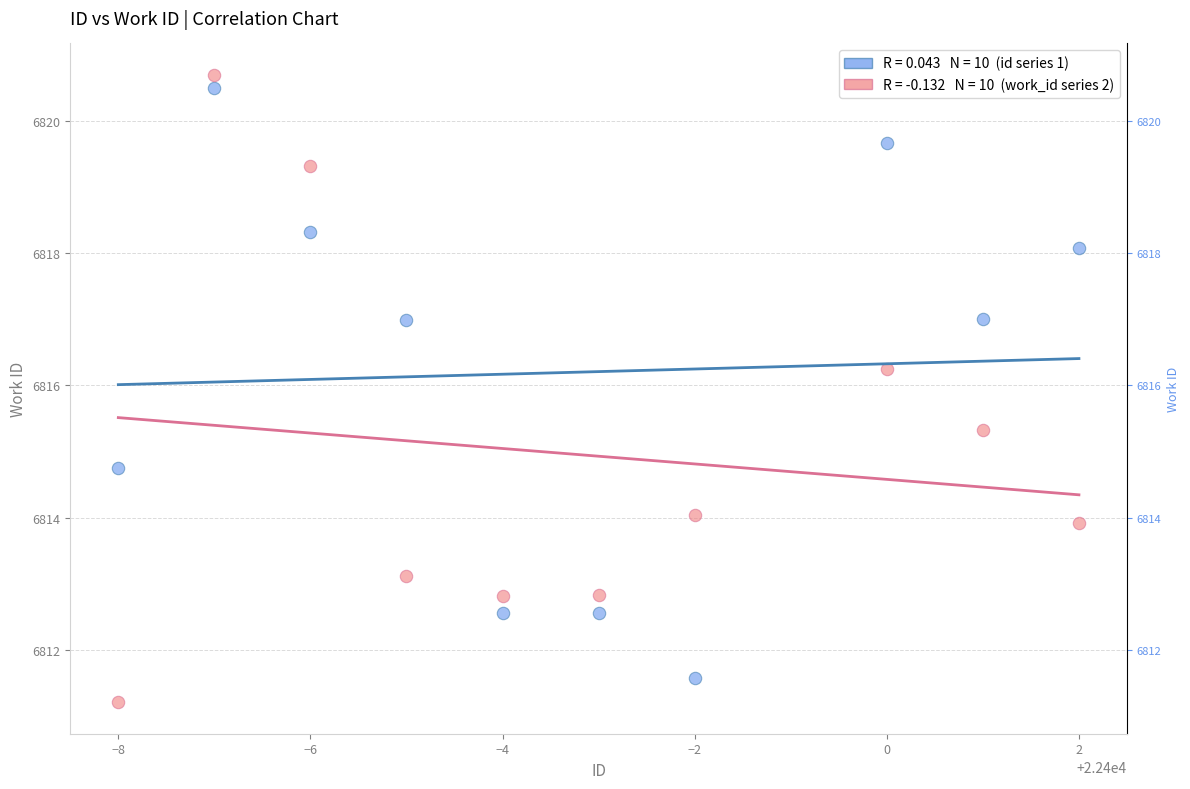

Across all data points, what is the range of Y values (max minus min)?

9.5